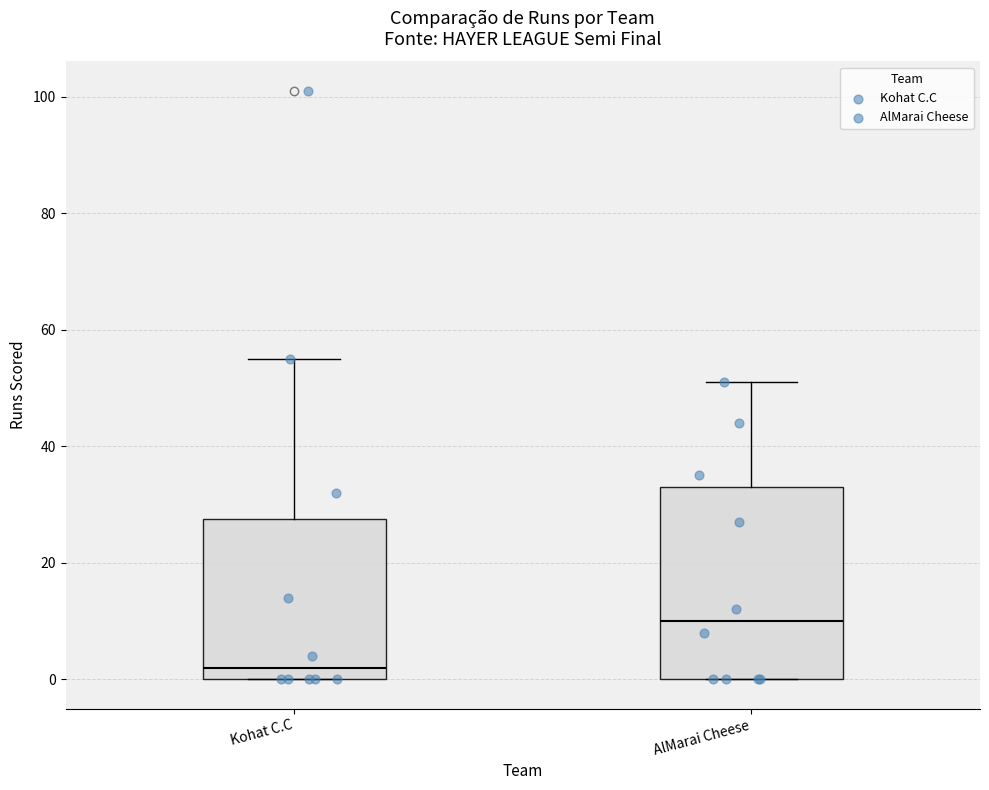

Which box is the tallest, from its lower edge to its upper edge?

AlMarai Cheese